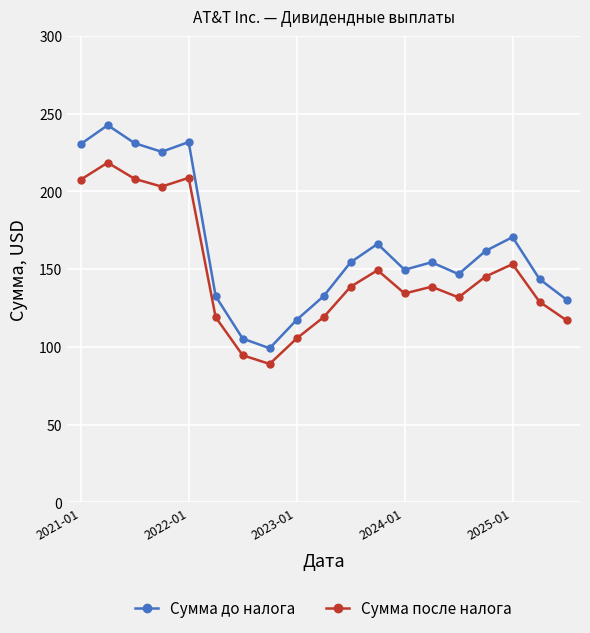

What is the difference between the second highest and minimum values in the Сумма до налога series?

132.7